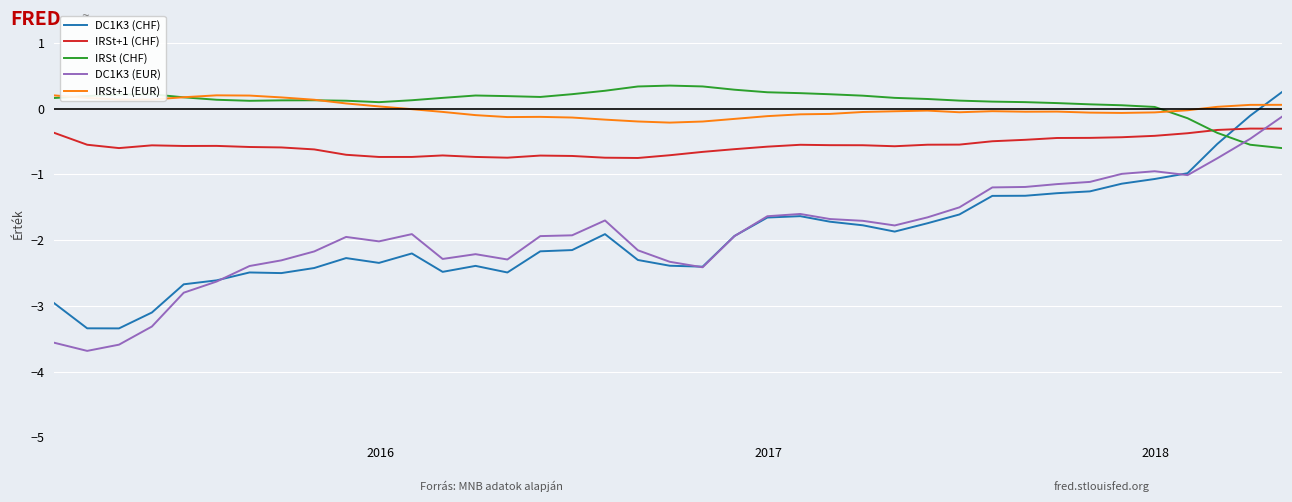

What is the greatest value displayed?

0.4